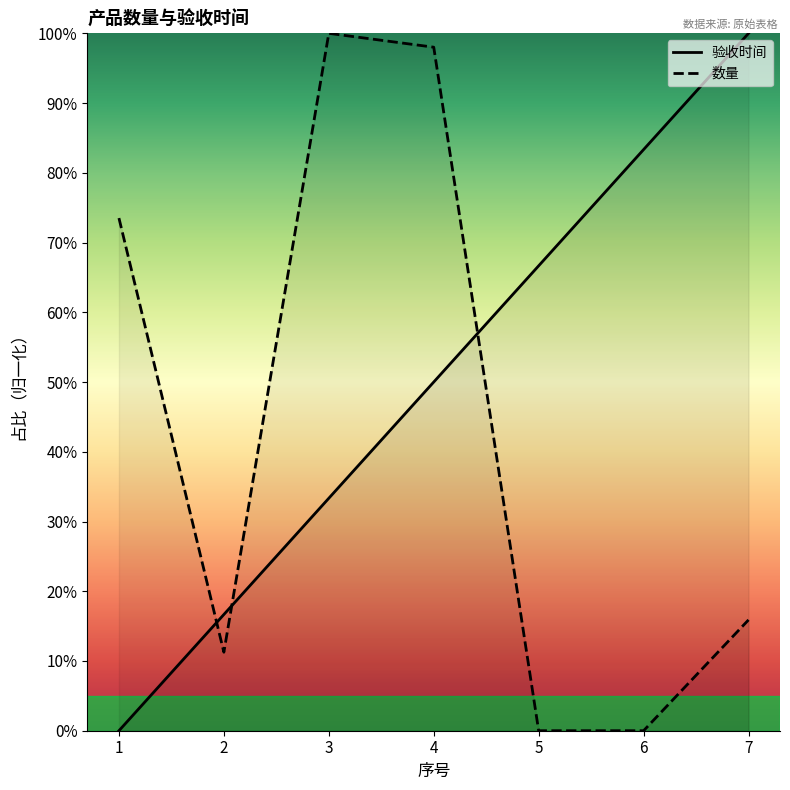

Rank the series at 4 from lowest to highest value.

验收时间, 数量